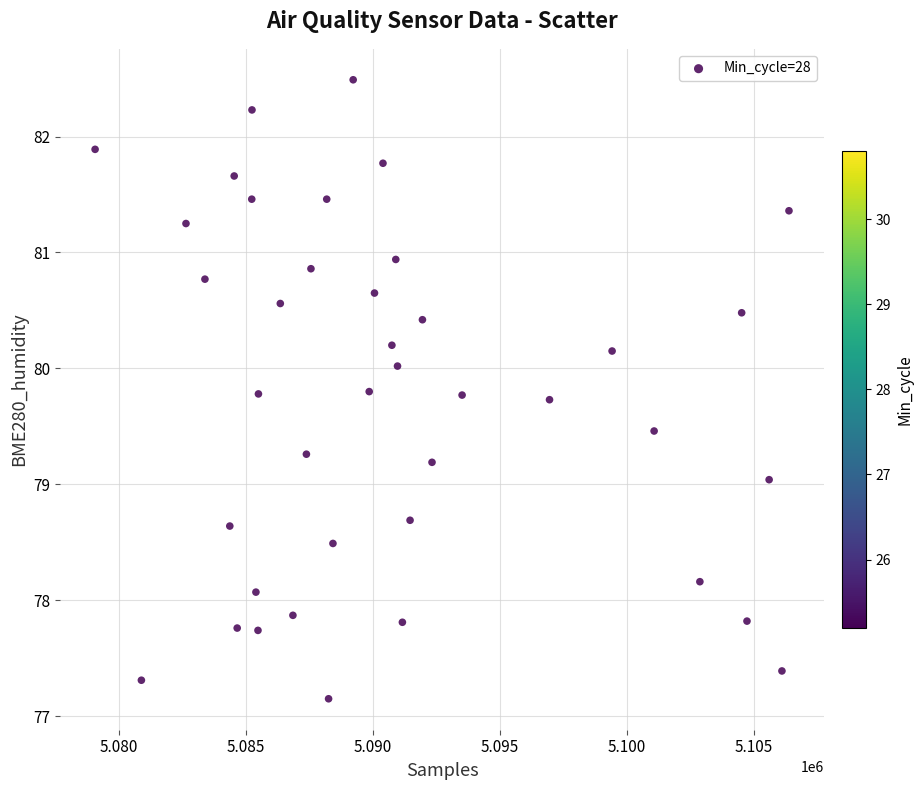

What is the range of Y values (max minus min)?

5.3